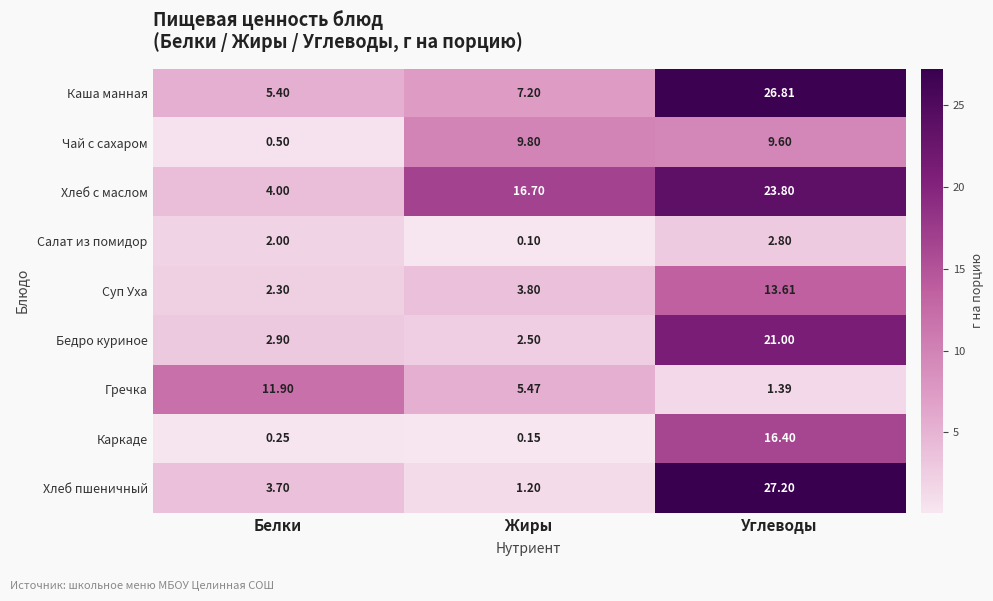

List the series in order of their peak value, lowest first.

Салат из помидор, Чай с сахаром, Гречка, Суп Уха, Каркаде, Бедро куриное, Хлеб с маслом, Каша манная, Хлеб пшеничный